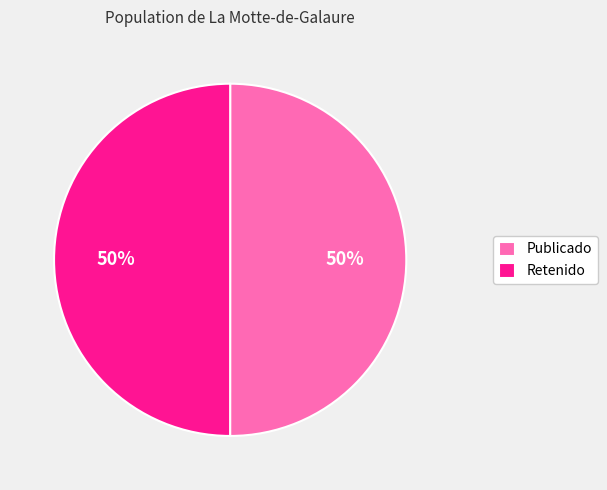

Approximately how many times larger is the value at Publicado compared to Retenido?

1.0